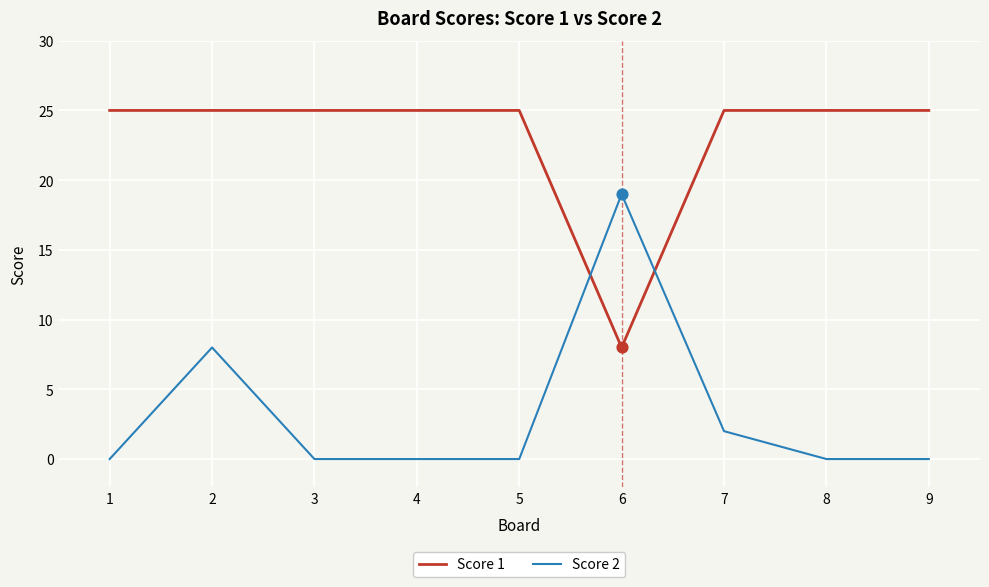

Which series has the largest total across all categories?

Score 1